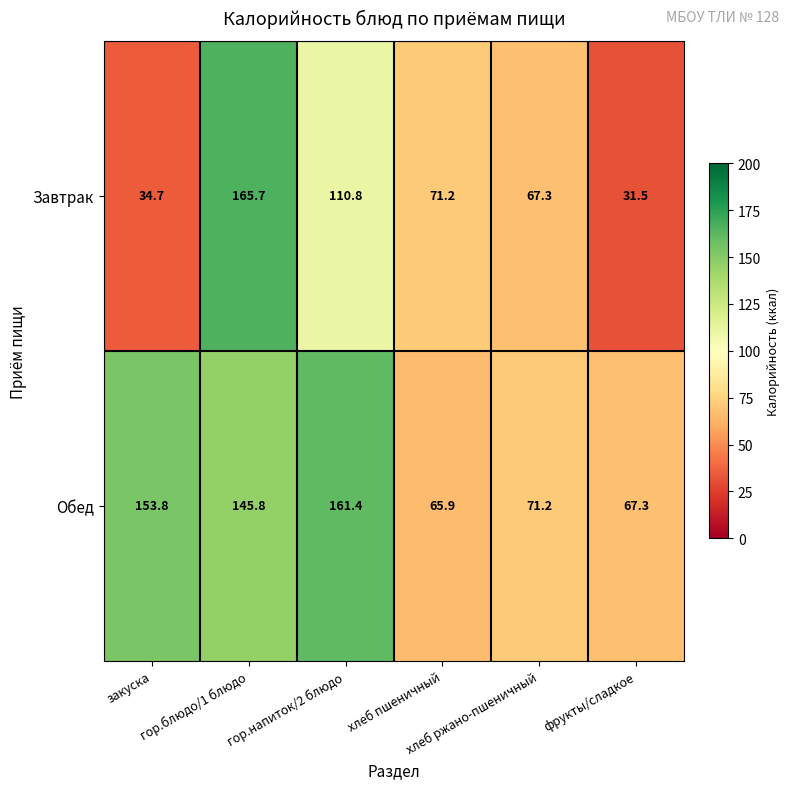

At how many categories does at least one series exceed 65?

6